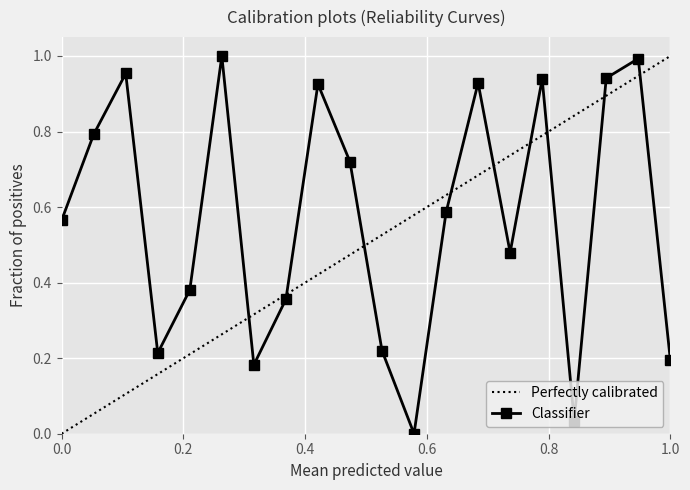

In Classifier, how many points are higher than both neighbors (excluding endpoints)?

6